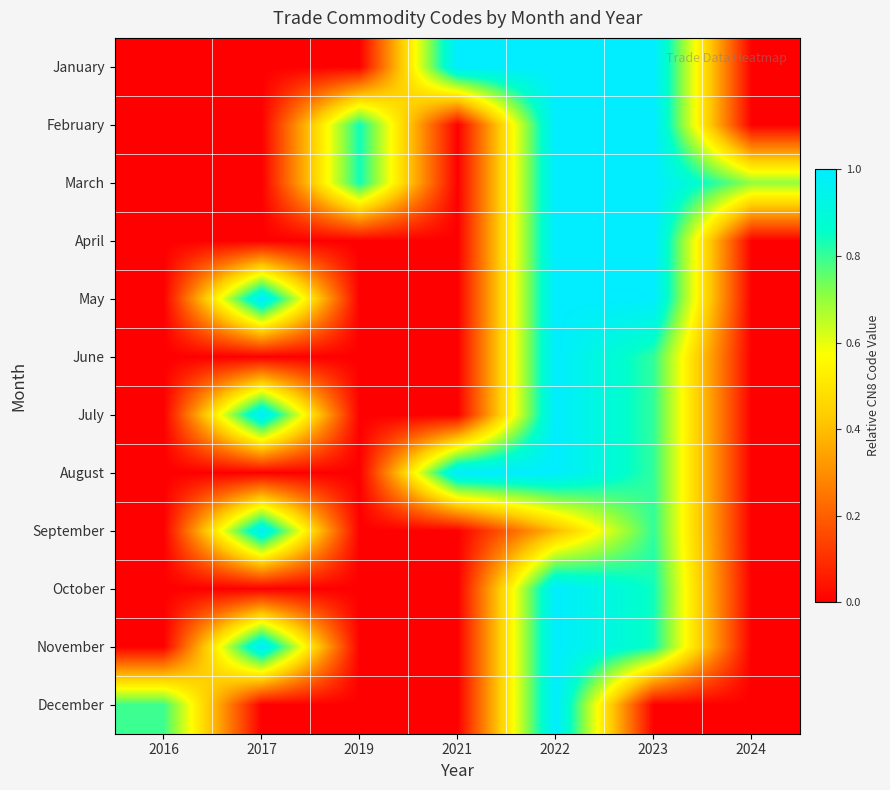

At 2019, list the series in order from smallest to largest.

January, April, May, June, July, August, September, October, November, December, February, March